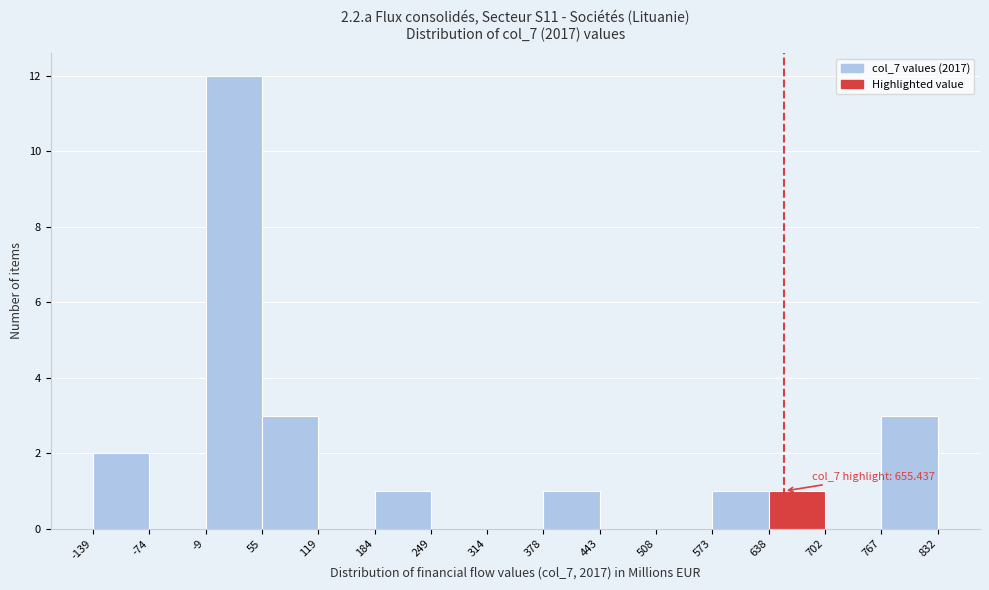

Over which range of the x-axis is the bar tallest?

-9 to 55